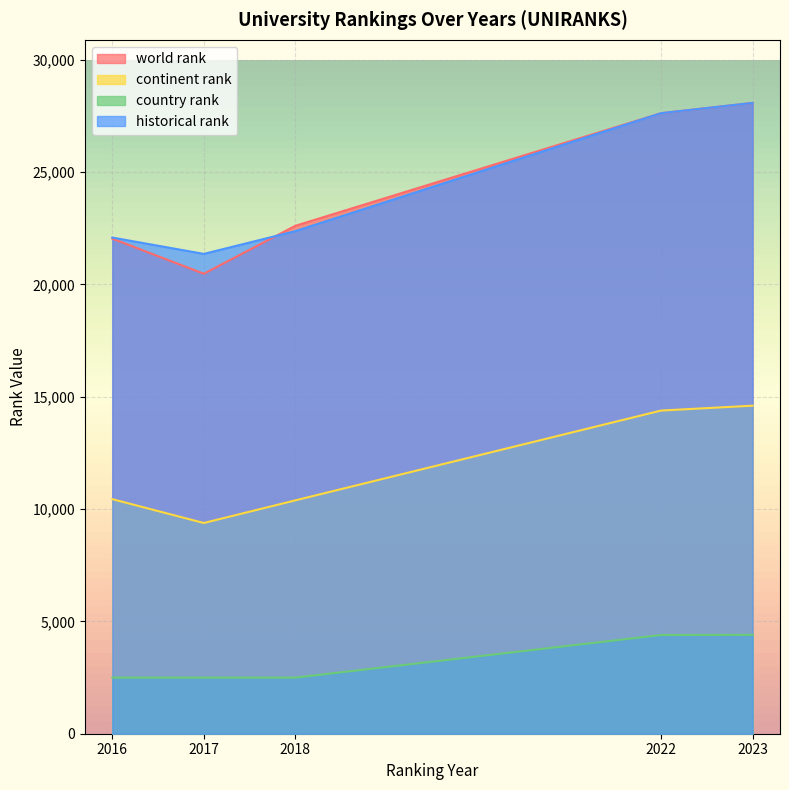

How many interior local valleys does the historical rank series have?

1